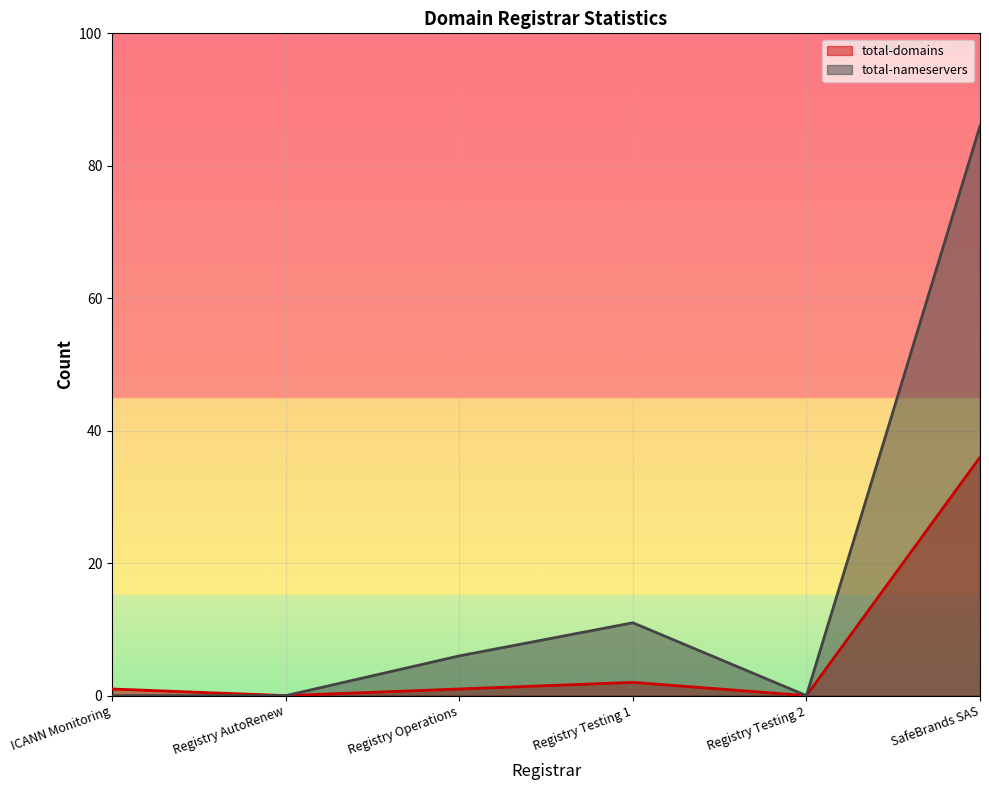

How many values in the total-nameservers series are below 6?

3